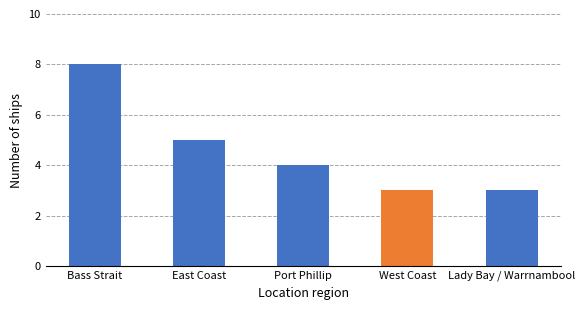

Count the number of data series in this chart.

1